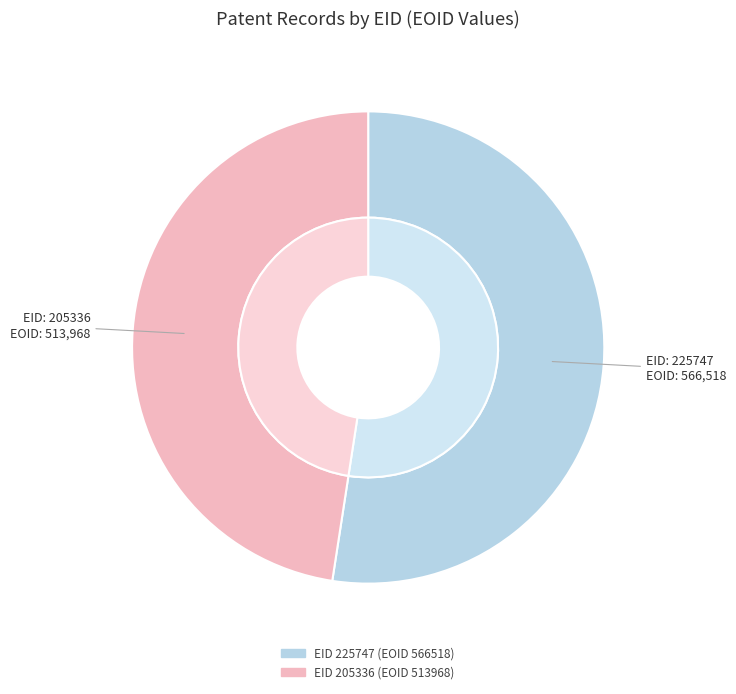

Count the number of slices in the pie.

2